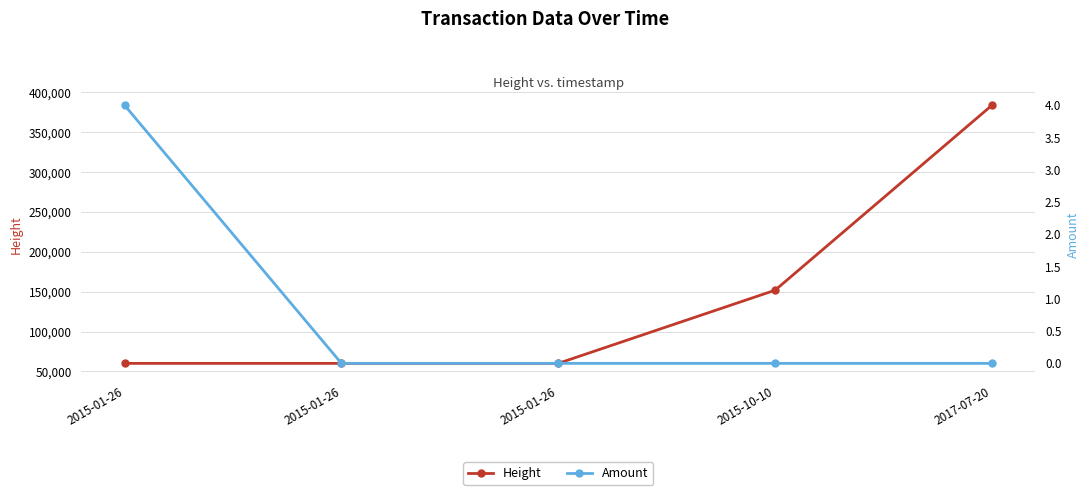

Where is Amount nearest to the value 2?

2015-01-26